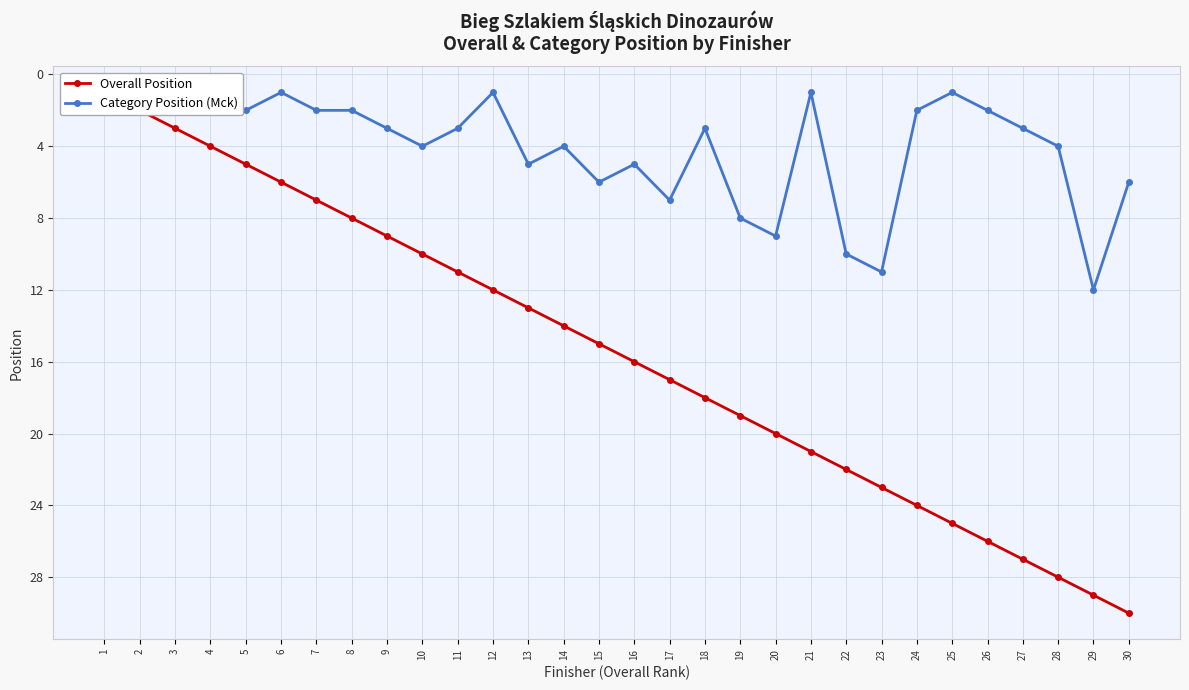

How many lines are shown in the chart?

2